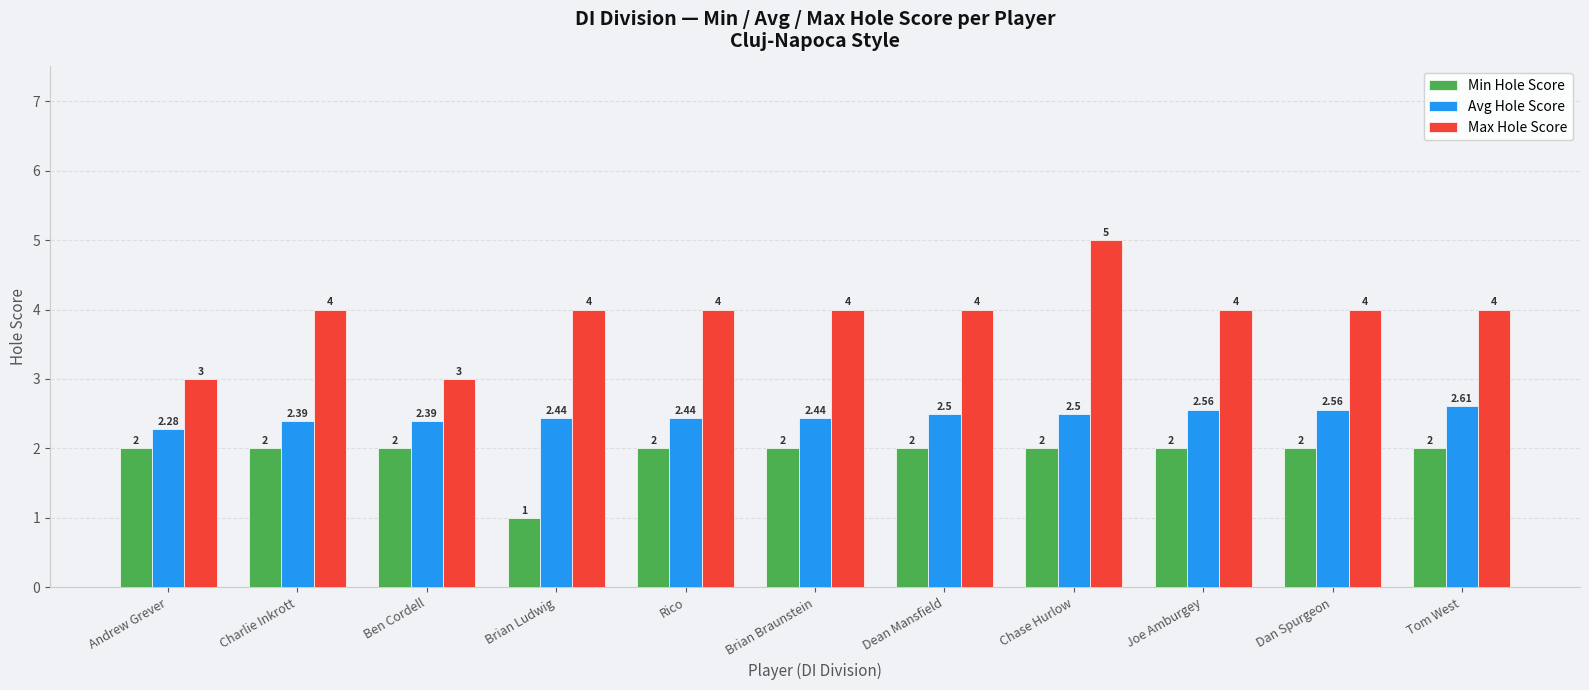

Where is Min Hole Score nearest to the value 1?

Brian Ludwig